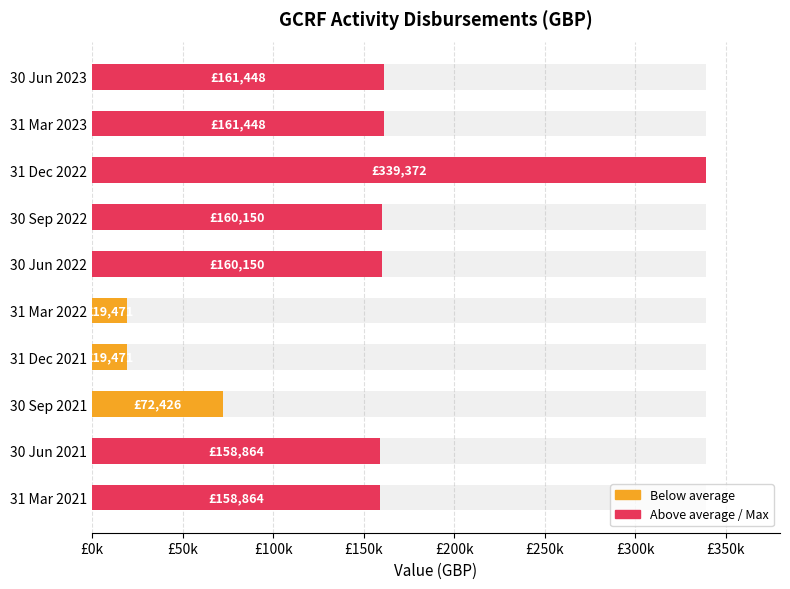

Are the bars grouped side by side (vs. stacked)?

No